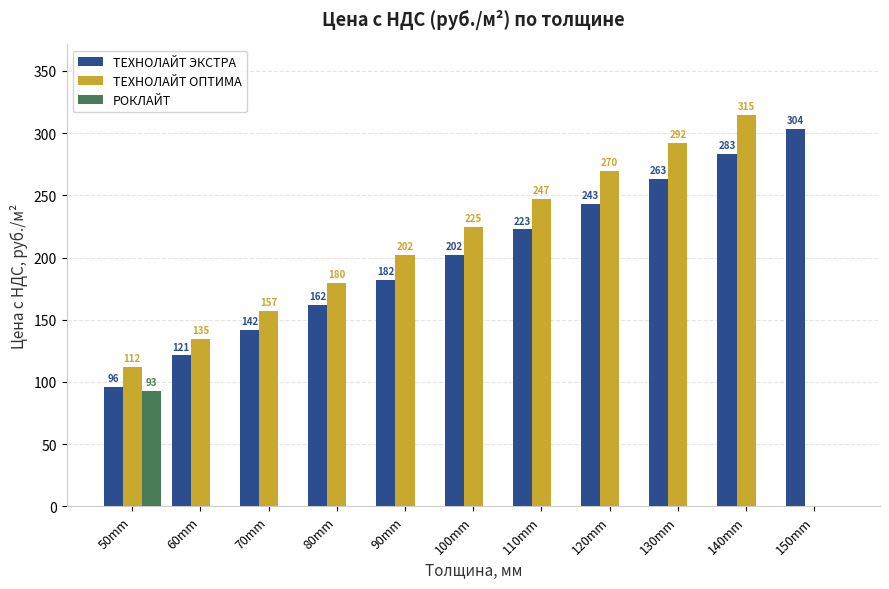

Which label corresponds to the largest value in the chart?

140mm